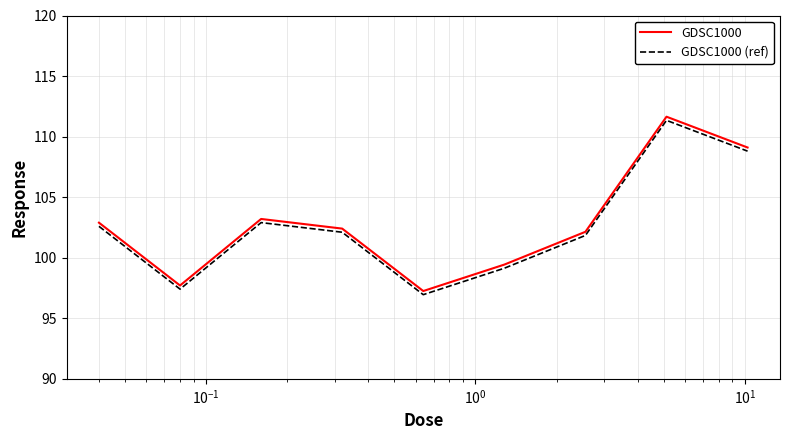

What is the minimum value for GDSC1000 (ref)?

96.9